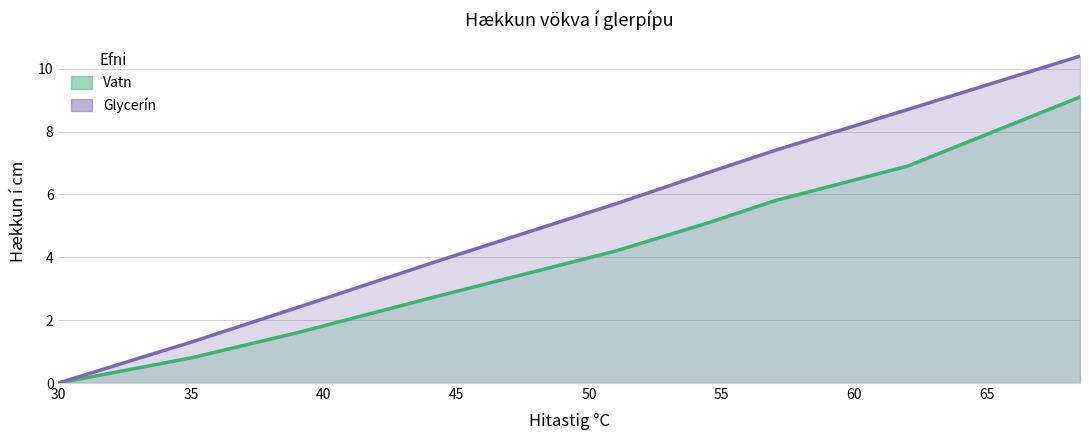

What is the difference between the highest and lowest values at 50?

1.5